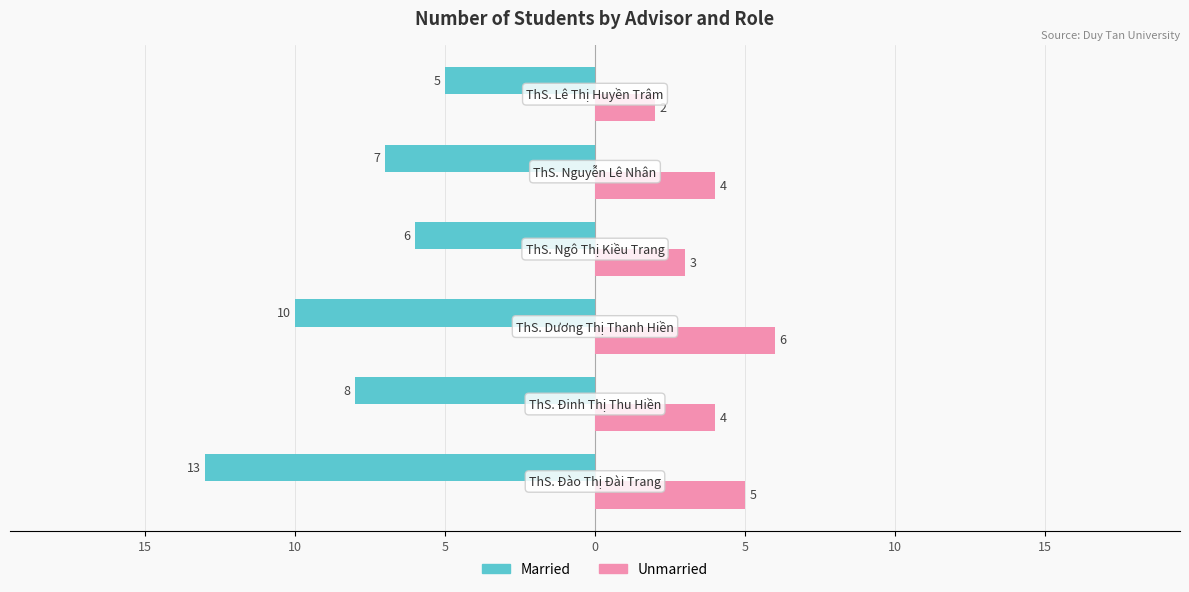

What are all the series names shown in the legend?

Married, Unmarried